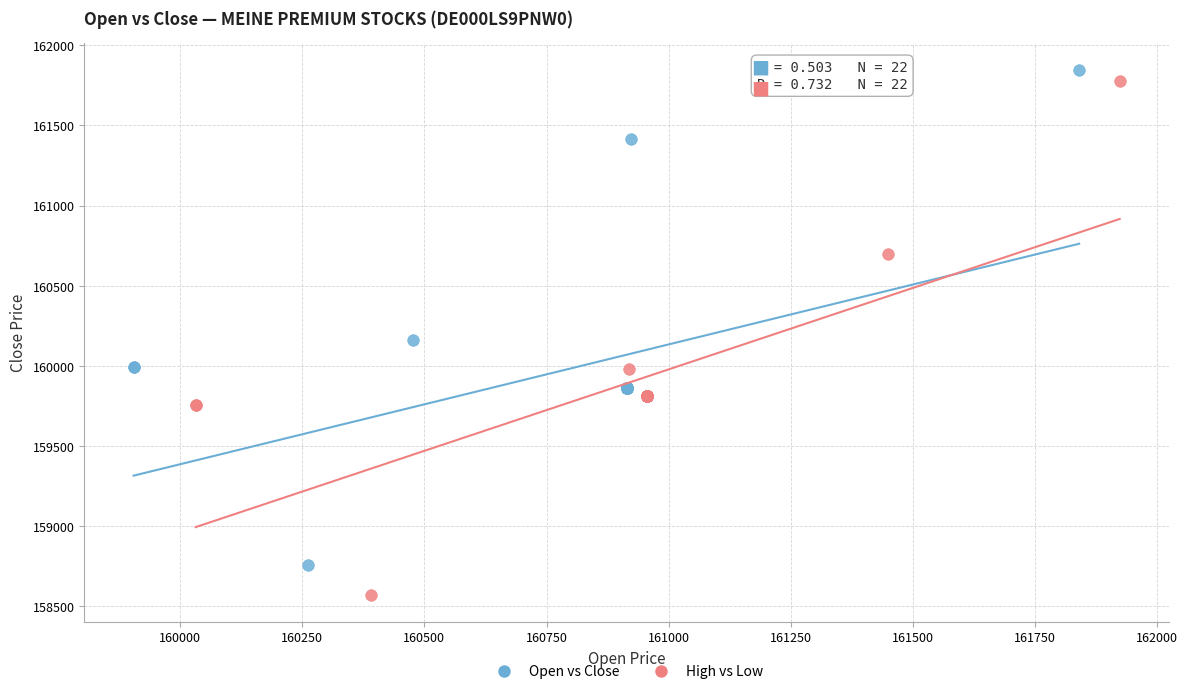

What are all the series names shown in the legend?

Open vs Close, High vs Low